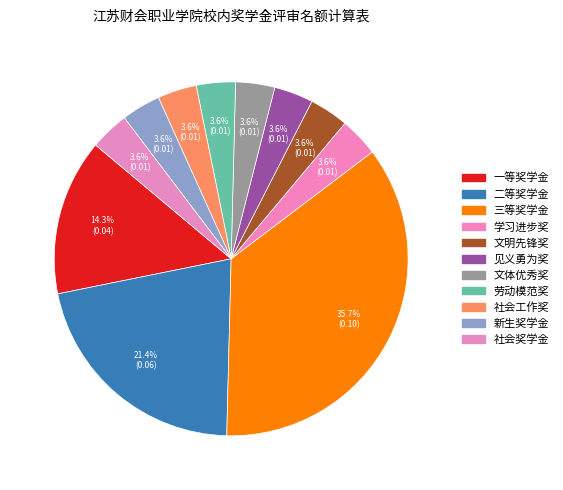

Which slice is the smallest?

学习进步奖